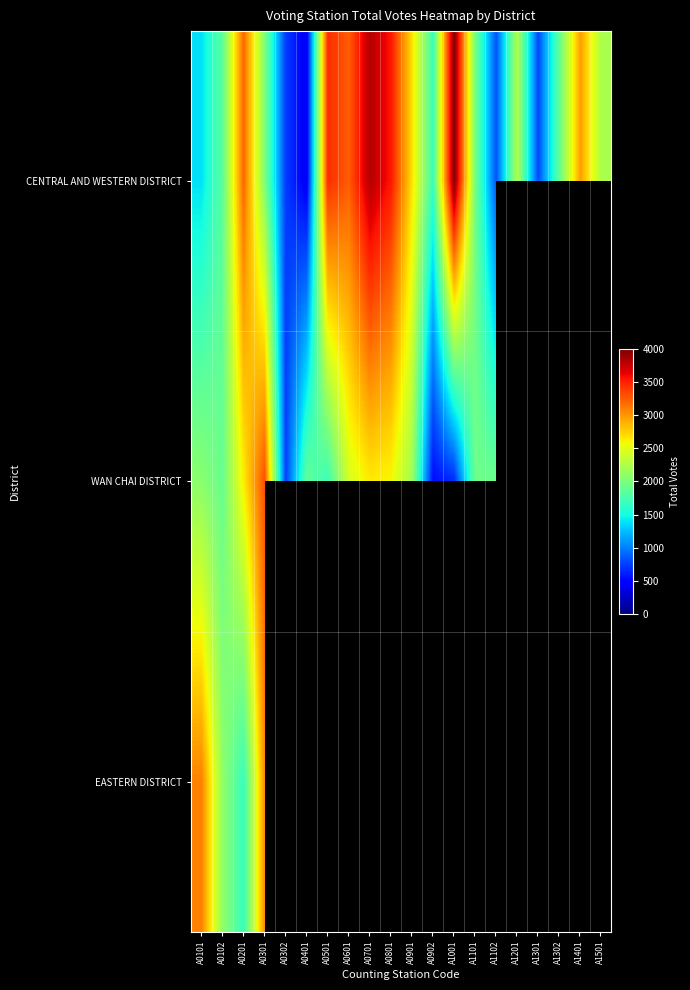

At which label is EASTERN DISTRICT closest to 2376?

A0102